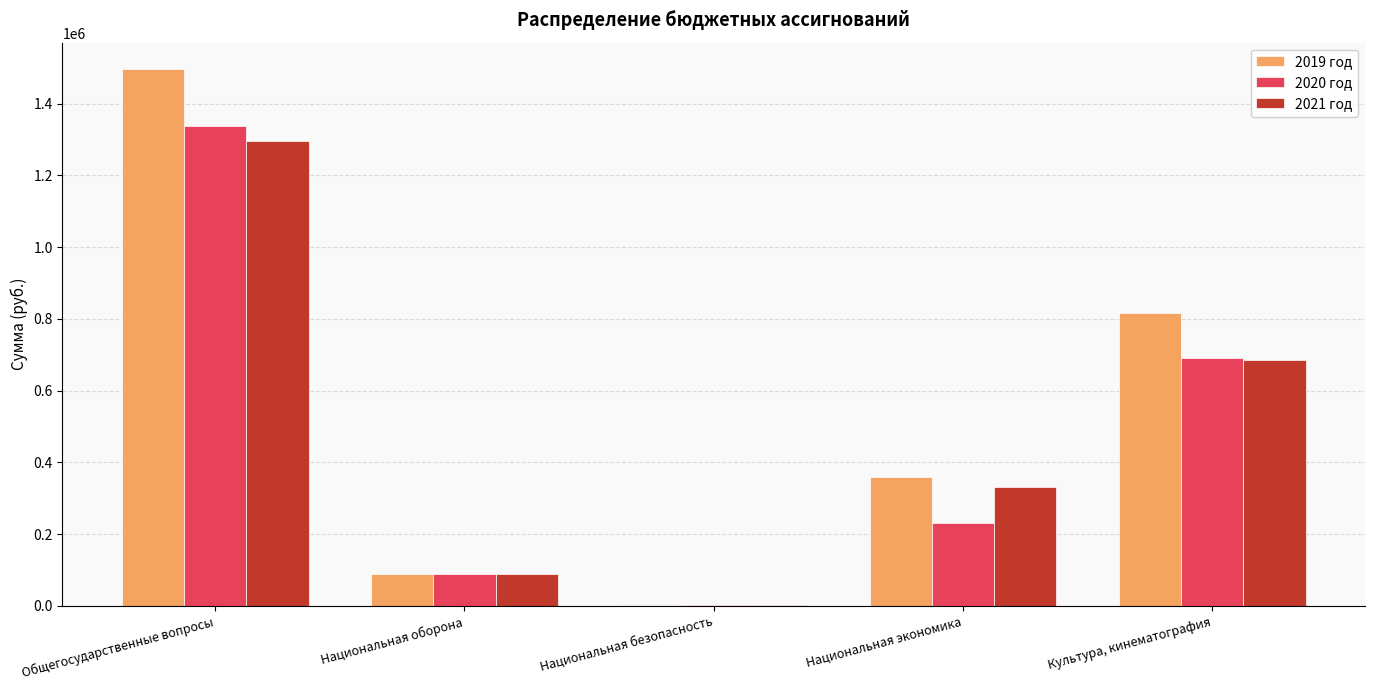

What is the average value of the 2019 год series?

552555.7